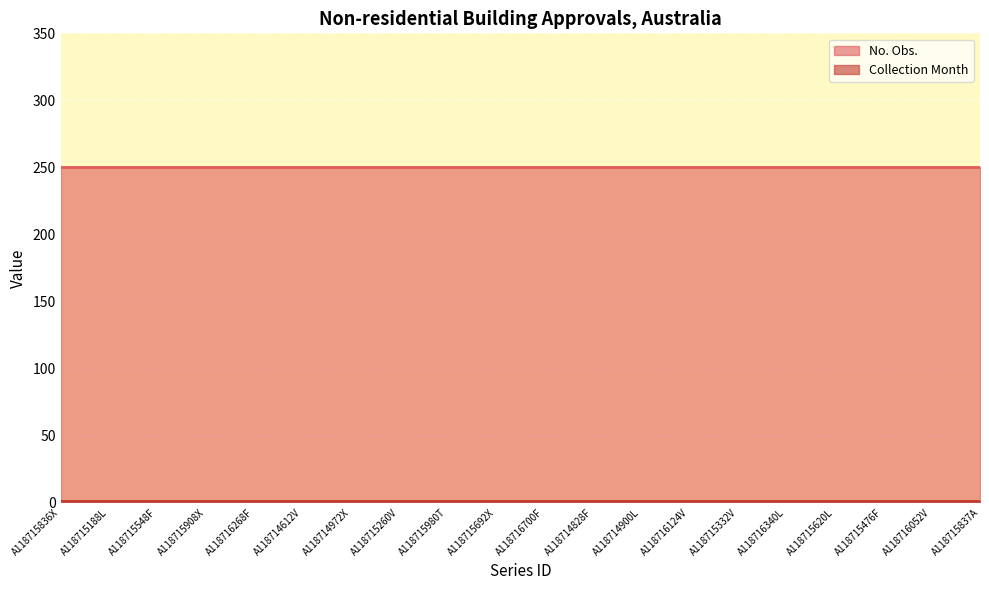

What position from the right is A118716124V?

7